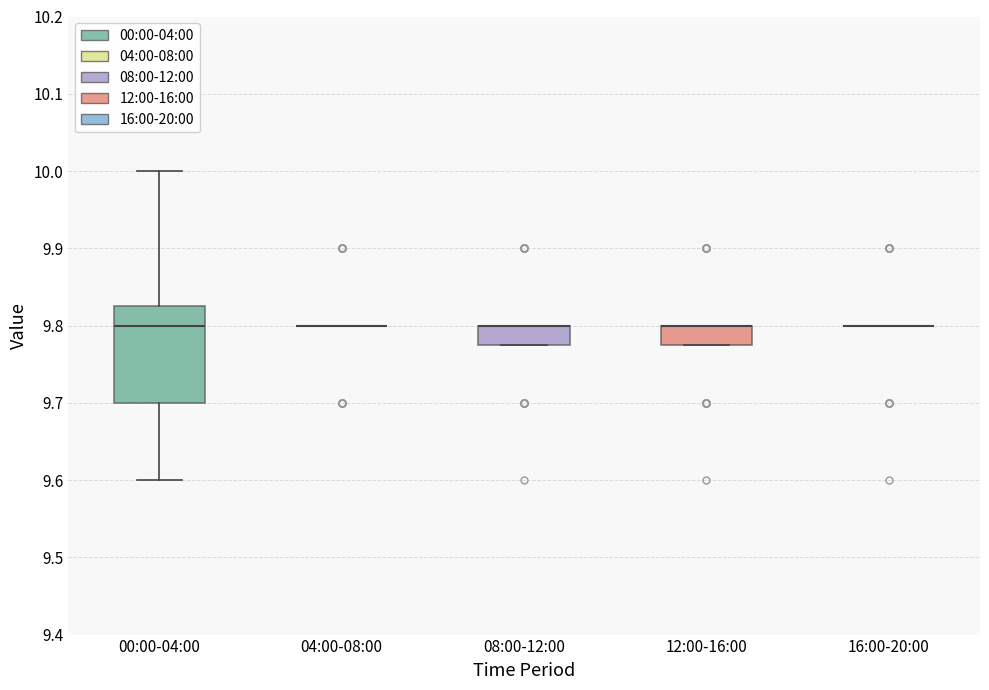

Where is the upper edge of the box for 08:00-12:00 on the y-axis? The values are not printed on the chart, so give them approximately, as read against the axis.

9.80